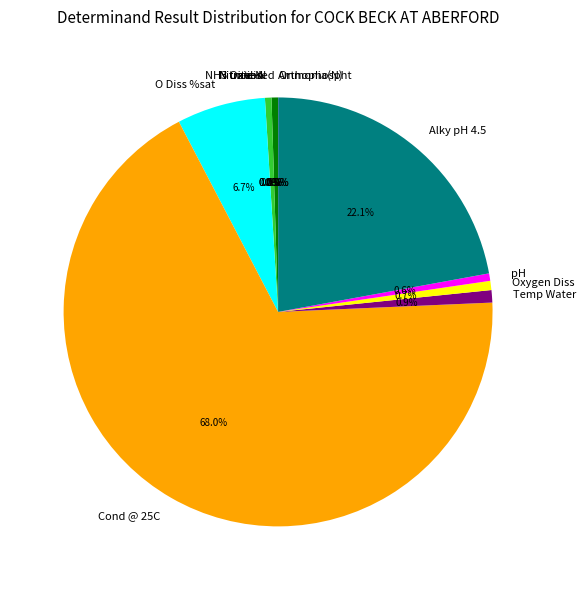

Is there any slice that represents more than half of the pie?

Yes